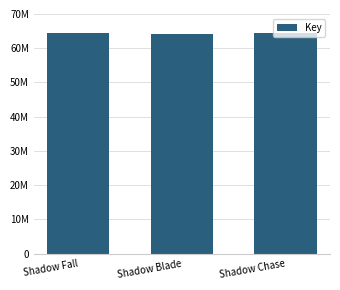

Are the bars horizontal?

No